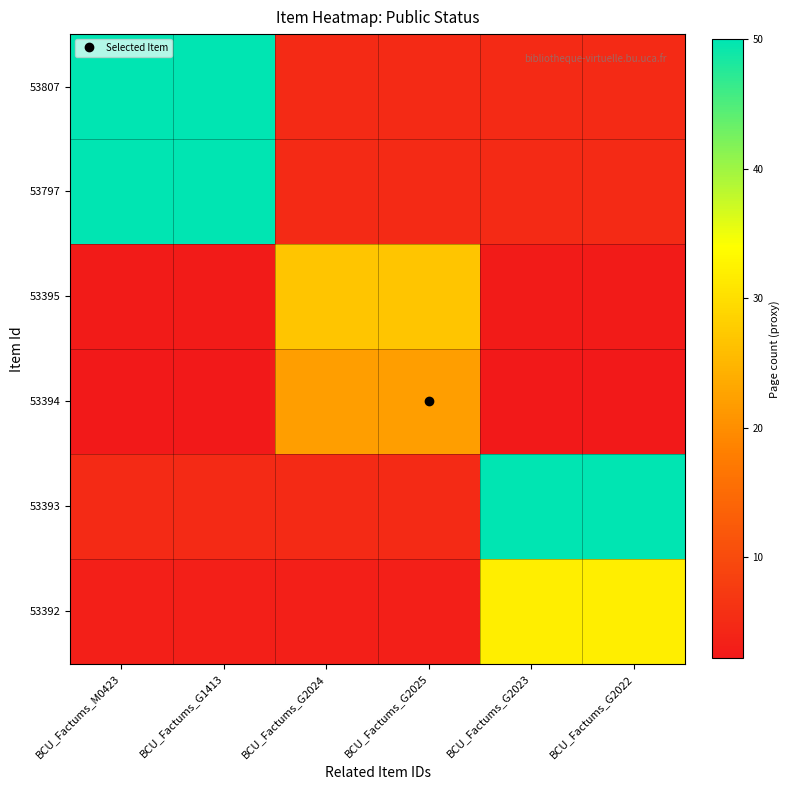

Which series has the widest spread of values?

53807